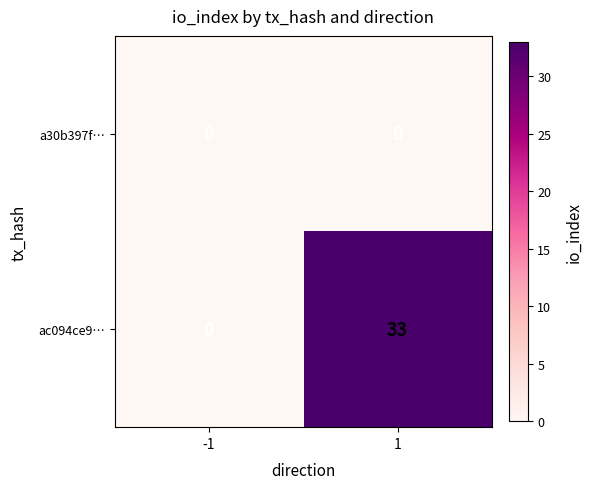

Between -1 and 1, which series saw the biggest shift?

ac094ce9…